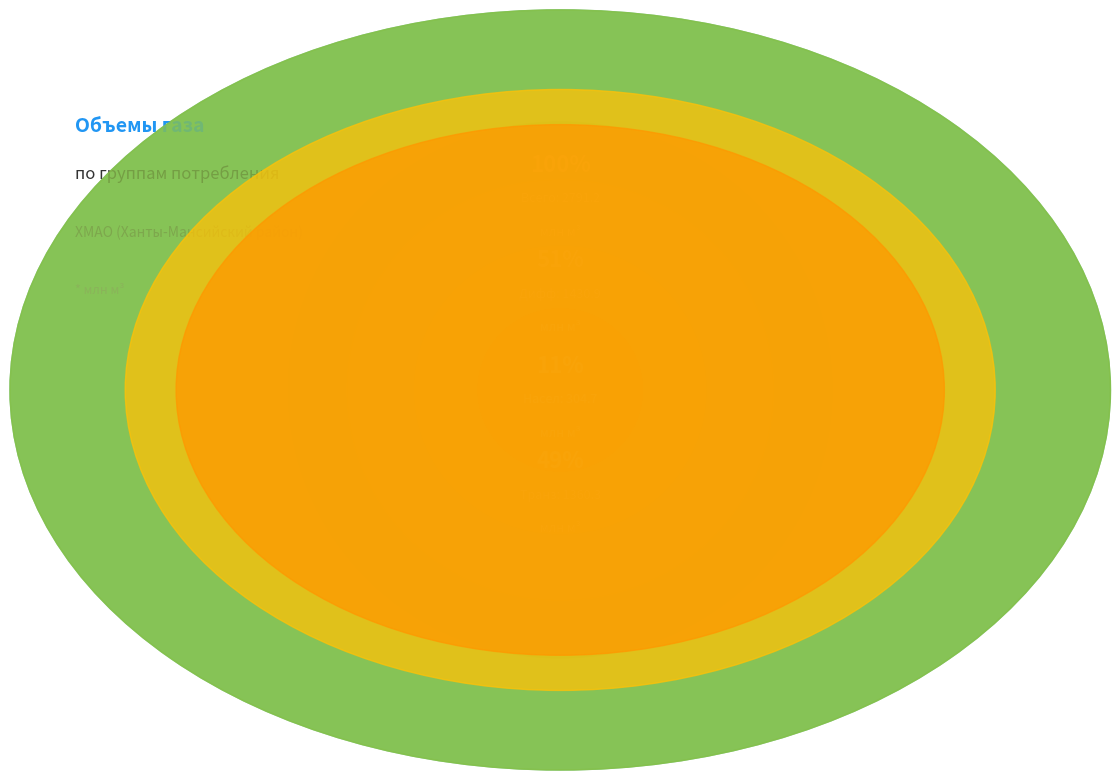

What is the ratio of the value at 6 группа to the value at Транзитный тариф?

0.1